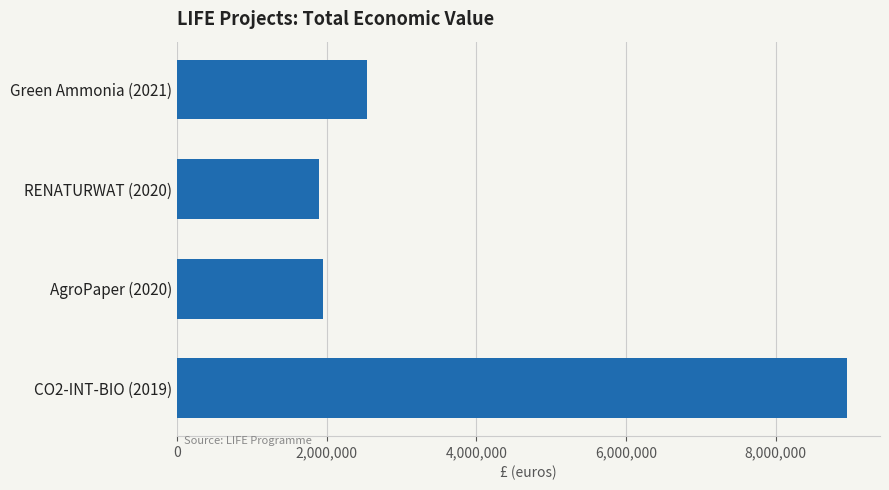

What is the minimum value shown in the chart?

1893955